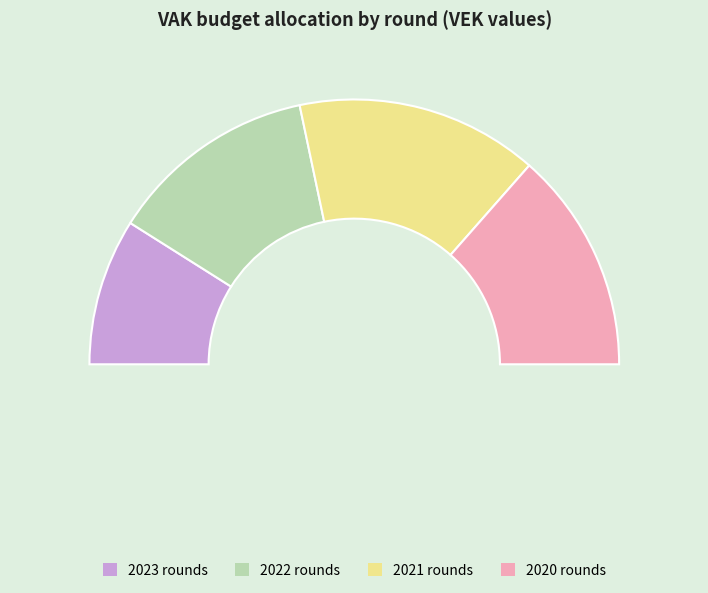

Which slice is the smallest?

2022 uitvoering